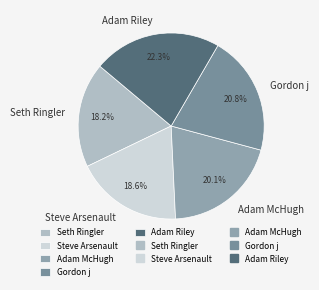

Does any single category account for the majority?

No